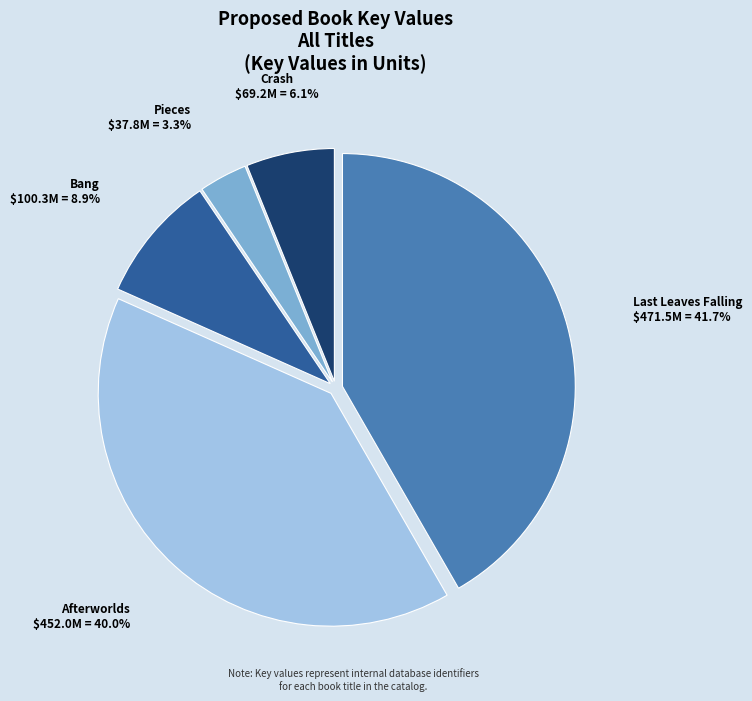

Is there any slice that represents more than half of the pie?

No